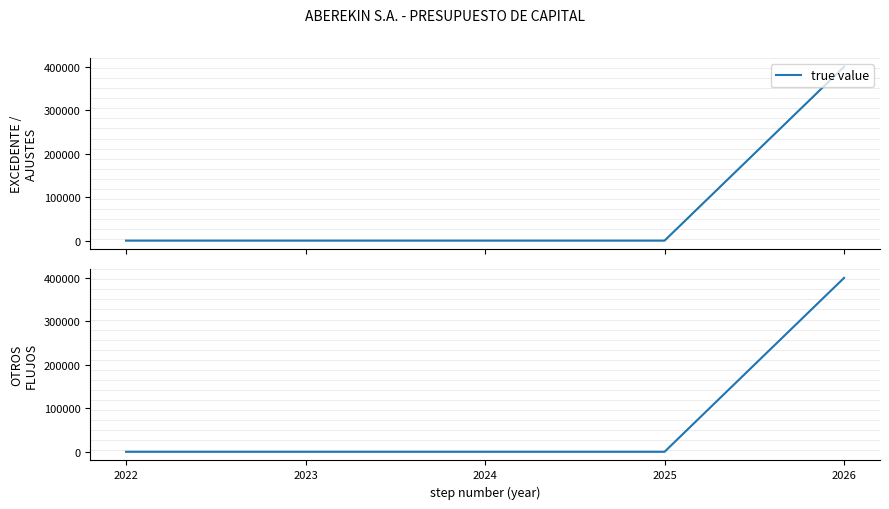

List the labels in order of value, largest first.

2026, 2022, 2023, 2024, 2025